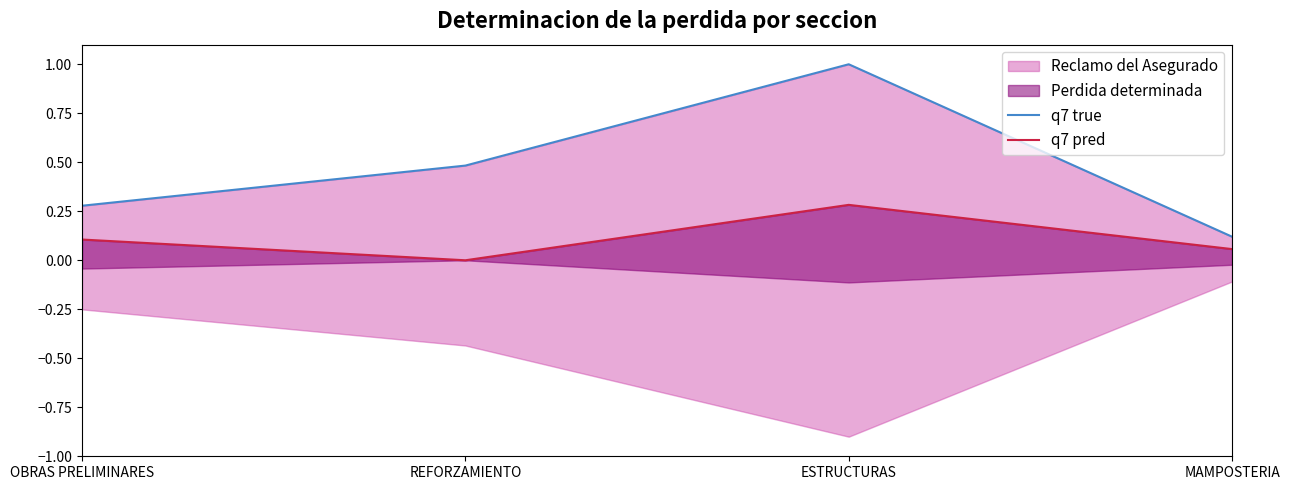

Which series has the largest range (max minus min)?

q7 true